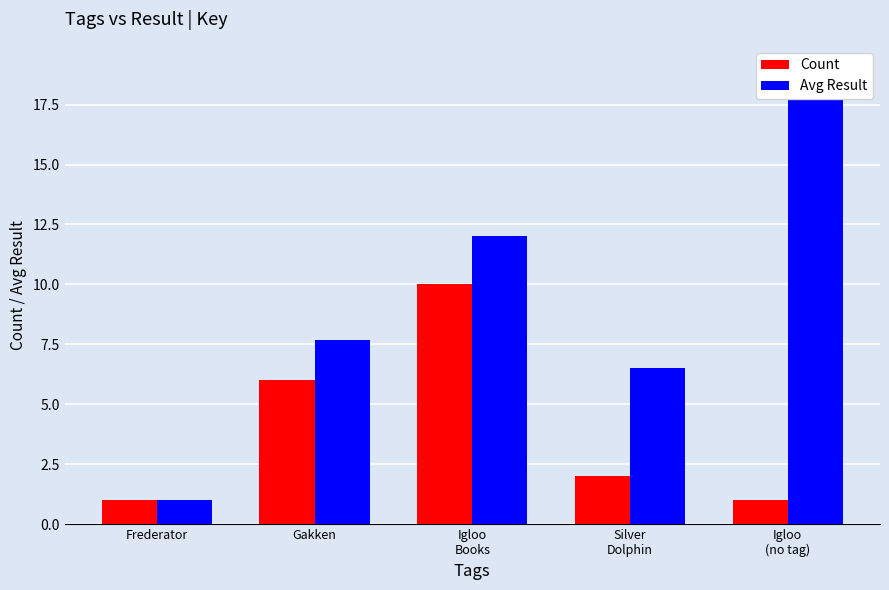

Reading right to left, what are all the values shown in this chart?

Count: Igloo
(no tag)=1.0	Silver
Dolphin=2.0	Igloo
Books=10.0	Gakken=6.0	Frederator=1.0
Avg Result: Igloo
(no tag)=19.0	Silver
Dolphin=6.5	Igloo
Books=12.0	Gakken=7.7	Frederator=1.0